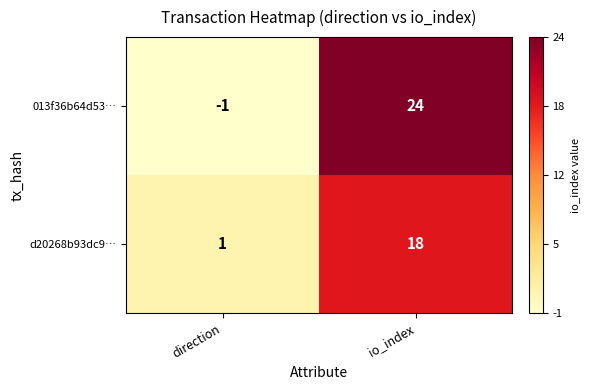

Reading left to right, extract all data points from this chart.

013f36b64d53…: -1	24
d20268b93dc9…: 1	18